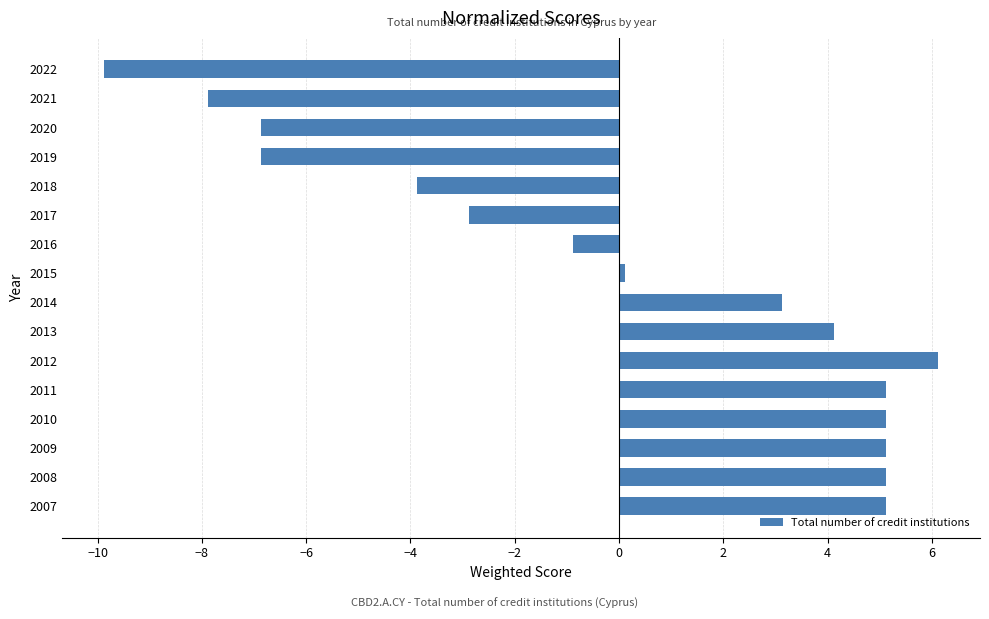

The value at 2018 is -5.8. True or false?

False